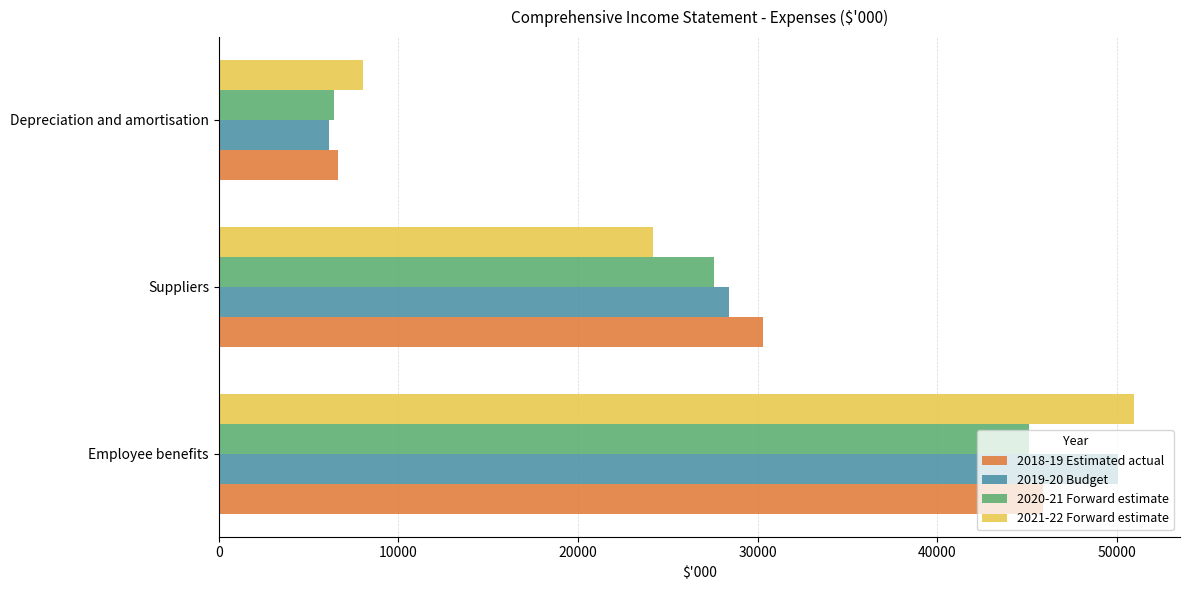

What is the minimum value for 2020-21 Forward estimate?

6438